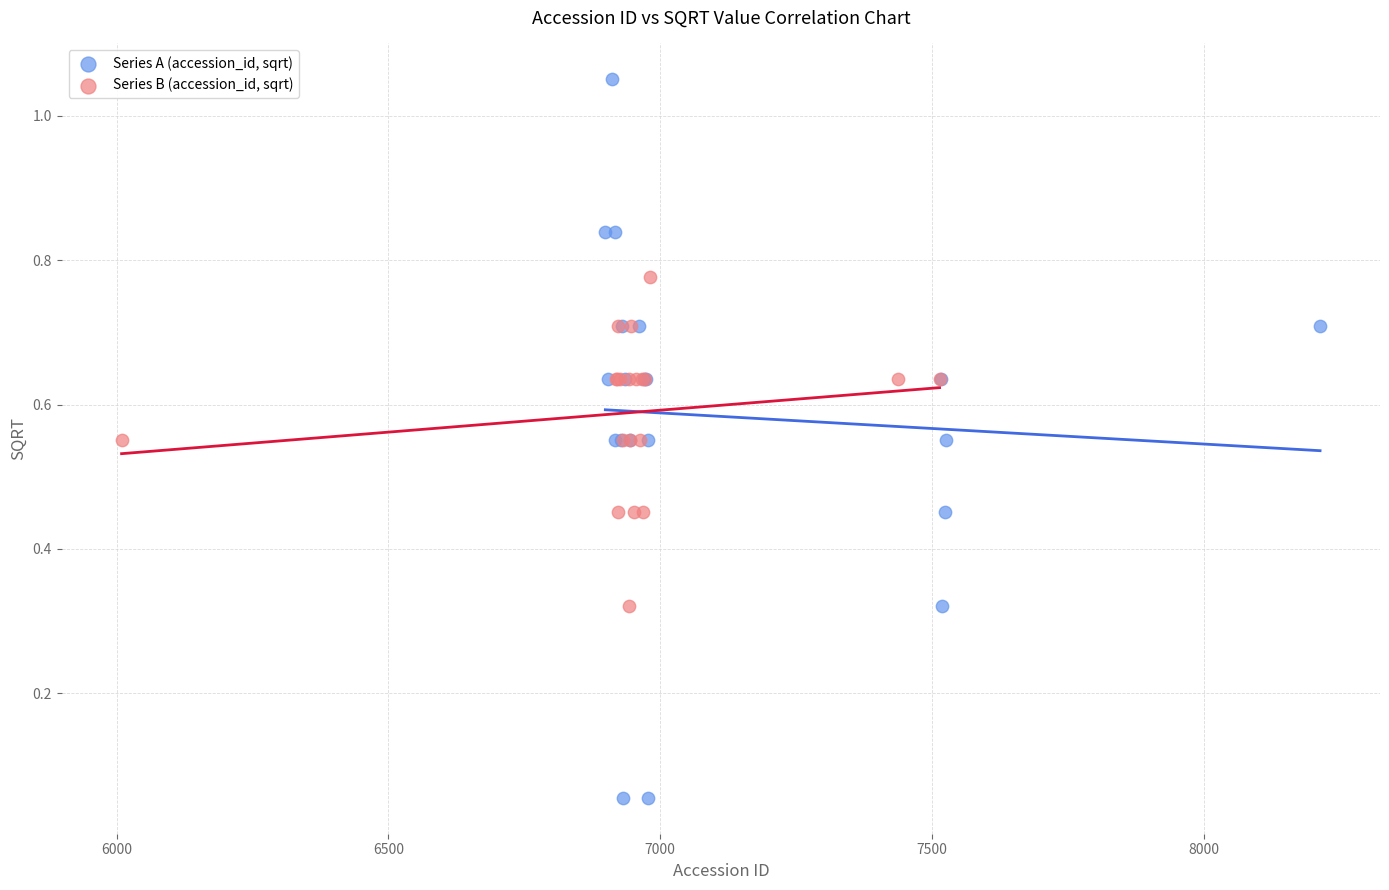

Which series contains the highest Y value?

Series A (accession_id, sqrt)